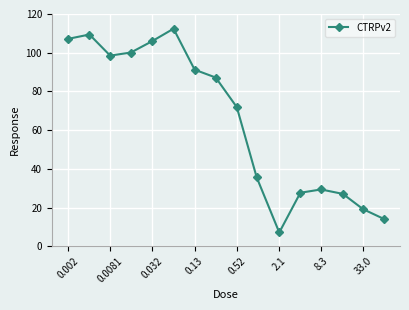

What is the smallest value displayed?

7.1